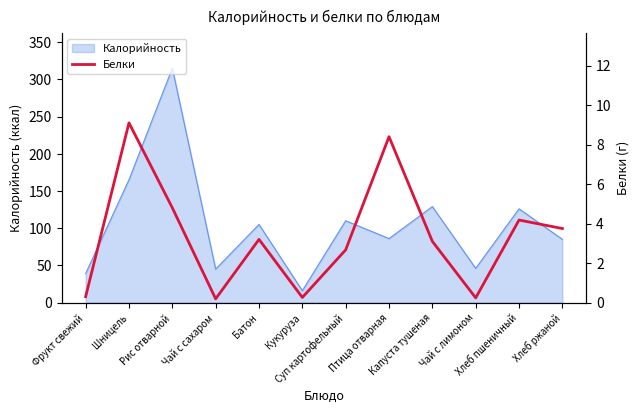

What is the label of the 12th point from the left?

Хлеб ржаной